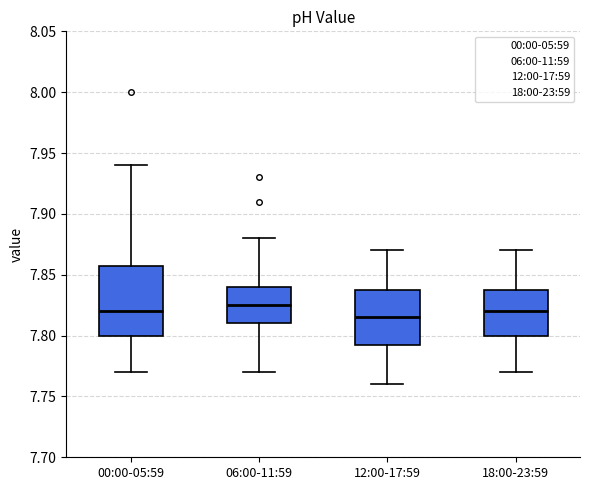

Comparing the boxes themselves (not the whiskers), which one is the tallest?

00:00-05:59